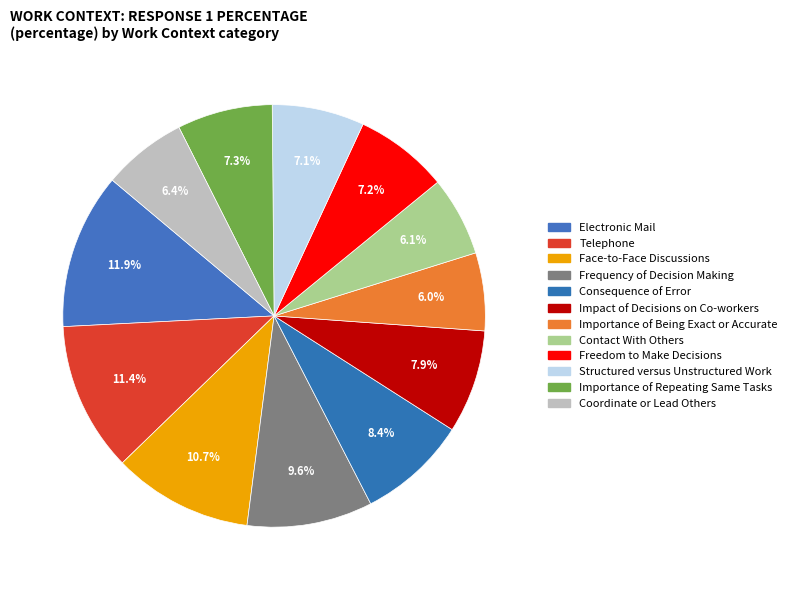

How many segments does this pie chart have?

12